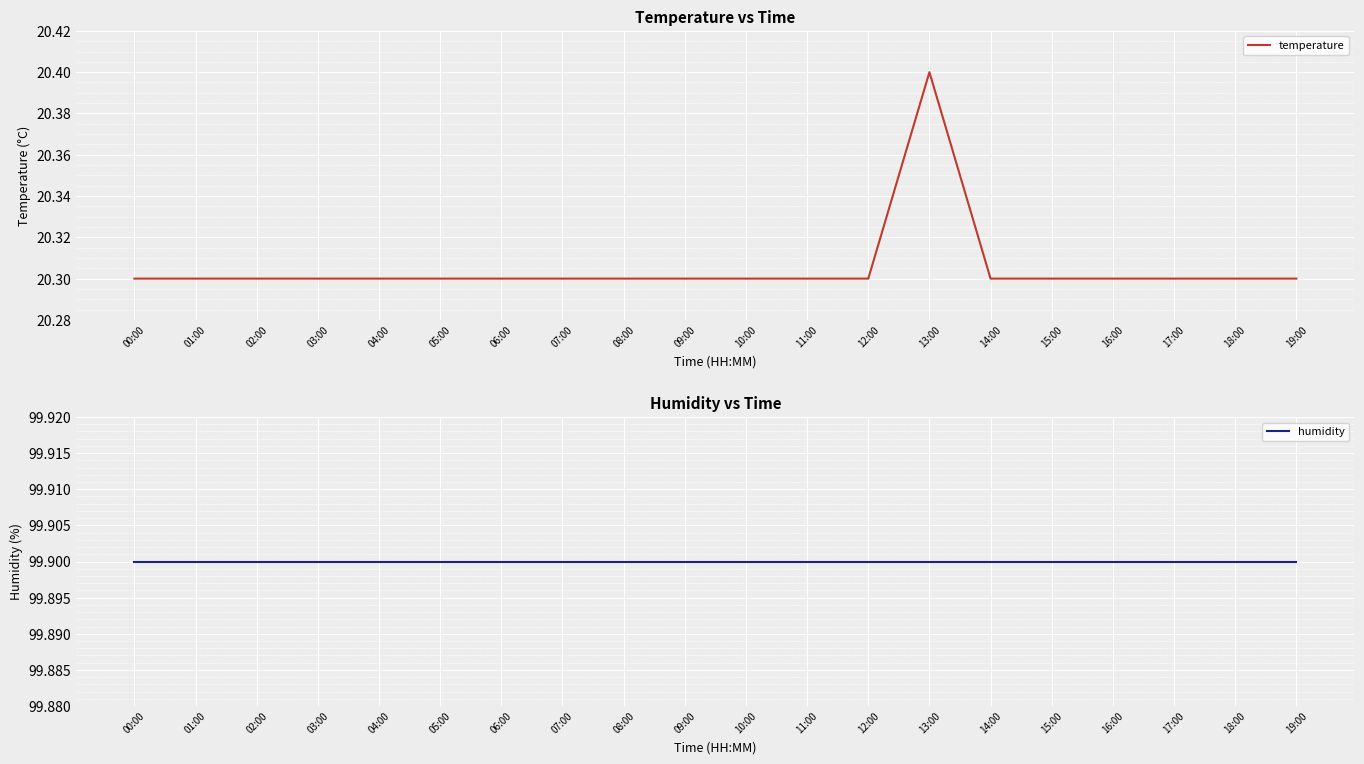

Is this an area chart (filled region under the line)?

No